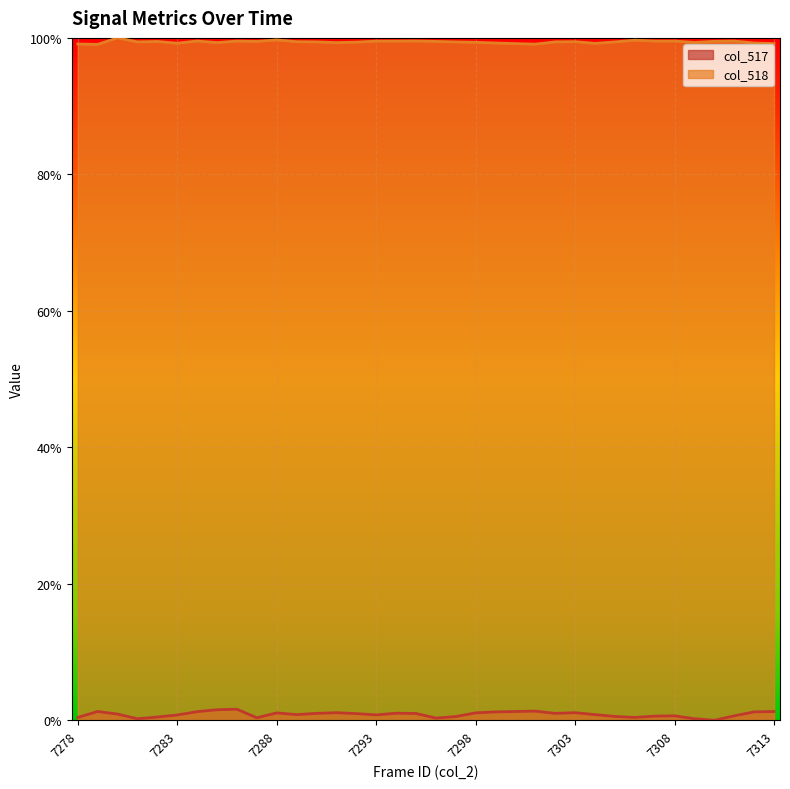

At how many categories does at least one series exceed 0?

36